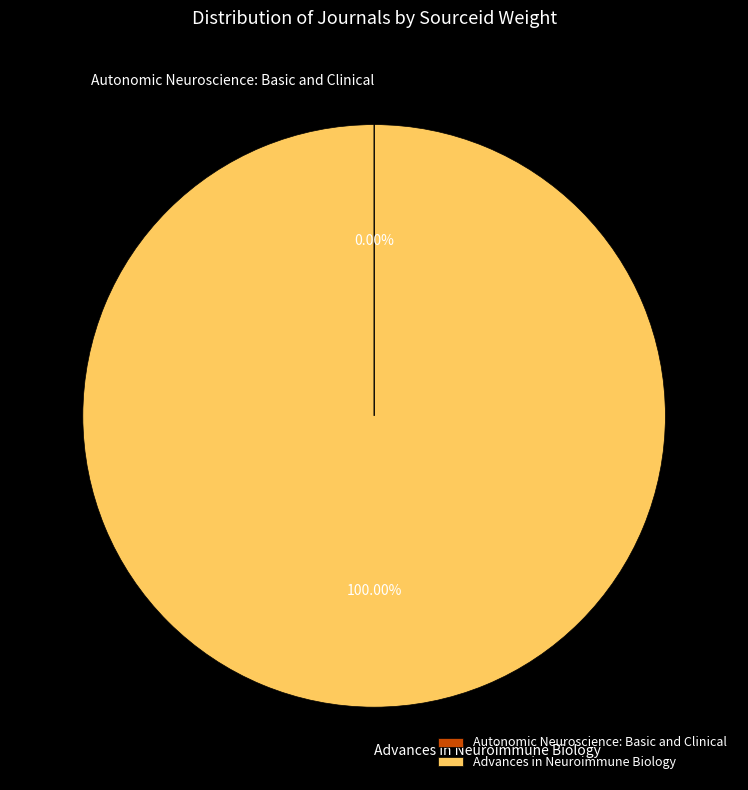

Which slice represents more than half of the pie?

Advances in Neuroimmune Biology